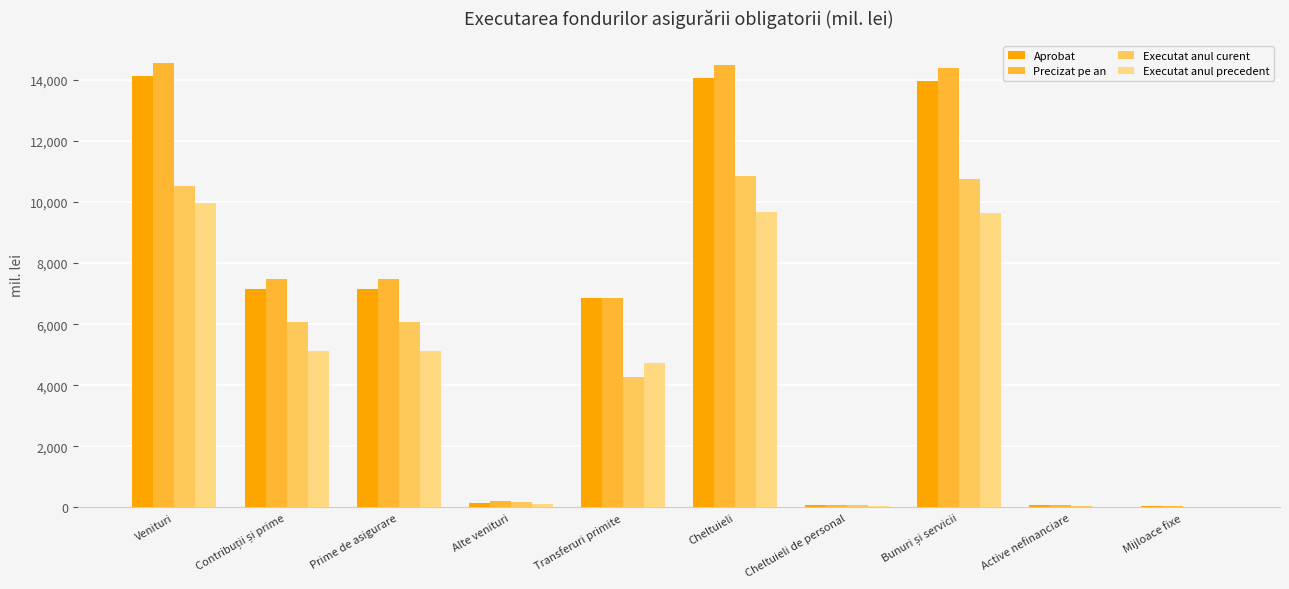

What value does the Executat anul precedent series have at Transferuri primite?

4734.3